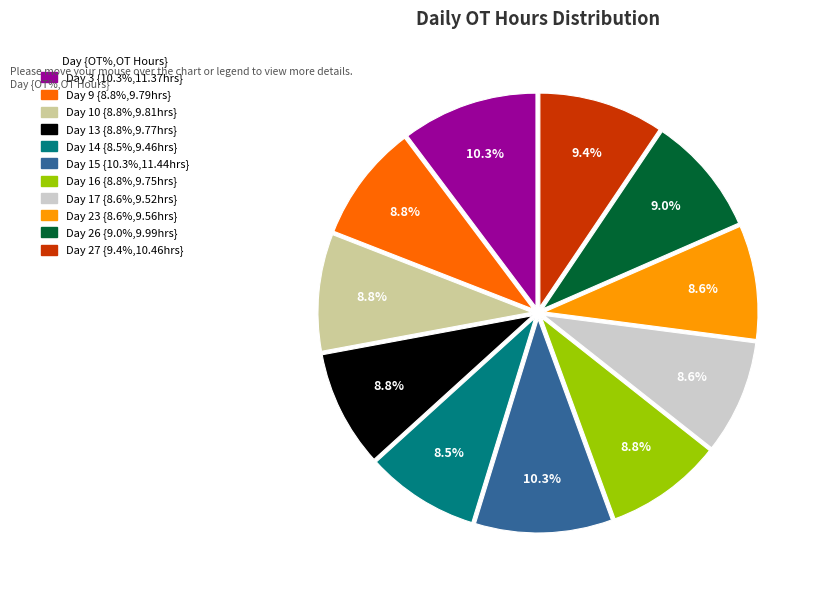

Which has a higher value, Day 27 or Day 16?

Day 27